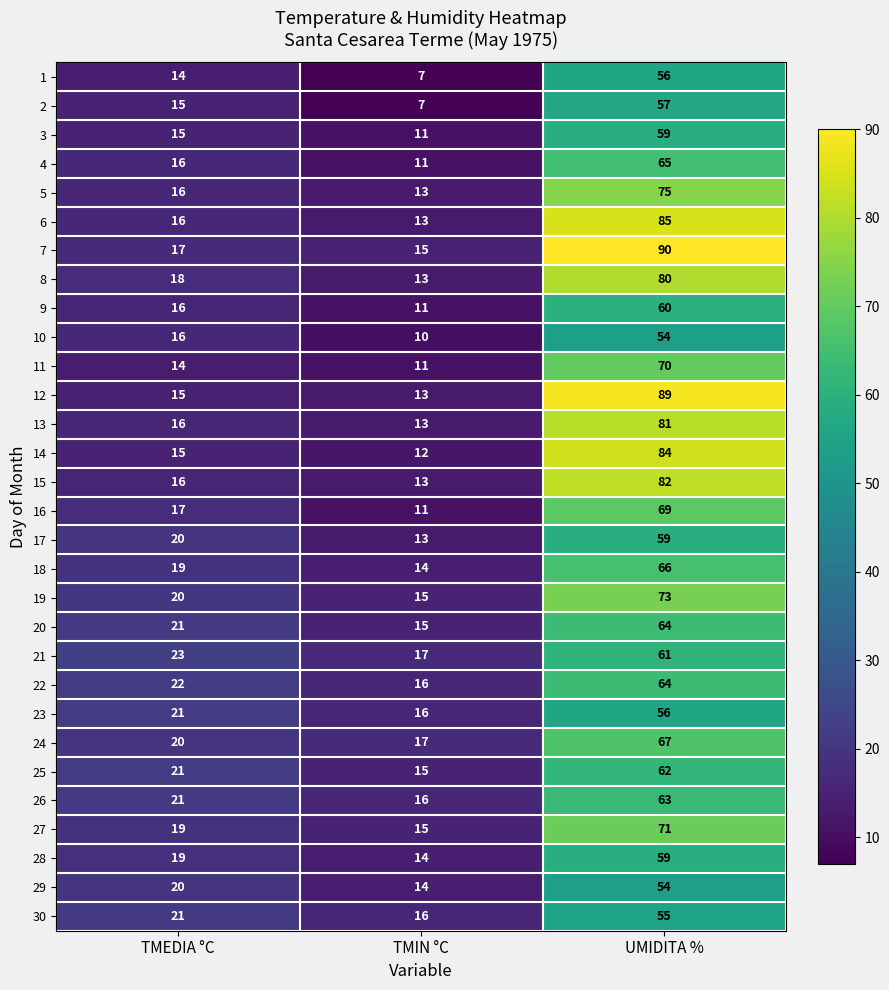

The 12 series shows 15 at TMEDIA °C. True or false?

True